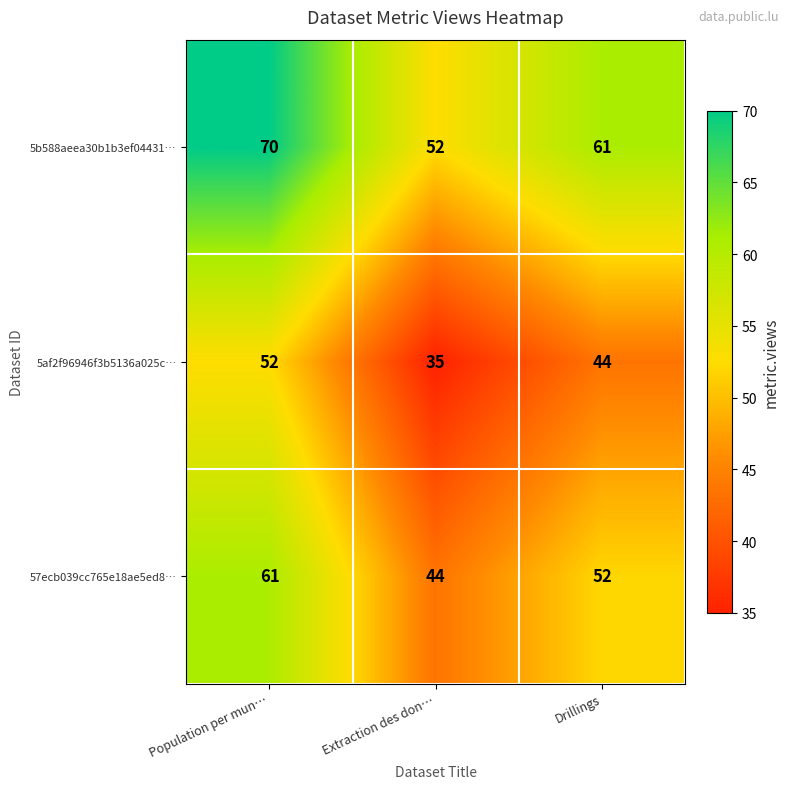

Reading left to right, transcribe all the data shown in this chart.

5b588aeea30b1b3ef04431…: 70	52	61
5af2f96946f3b5136a025c…: 52	35	44
57ecb039cc765e18ae5ed8…: 61	44	52